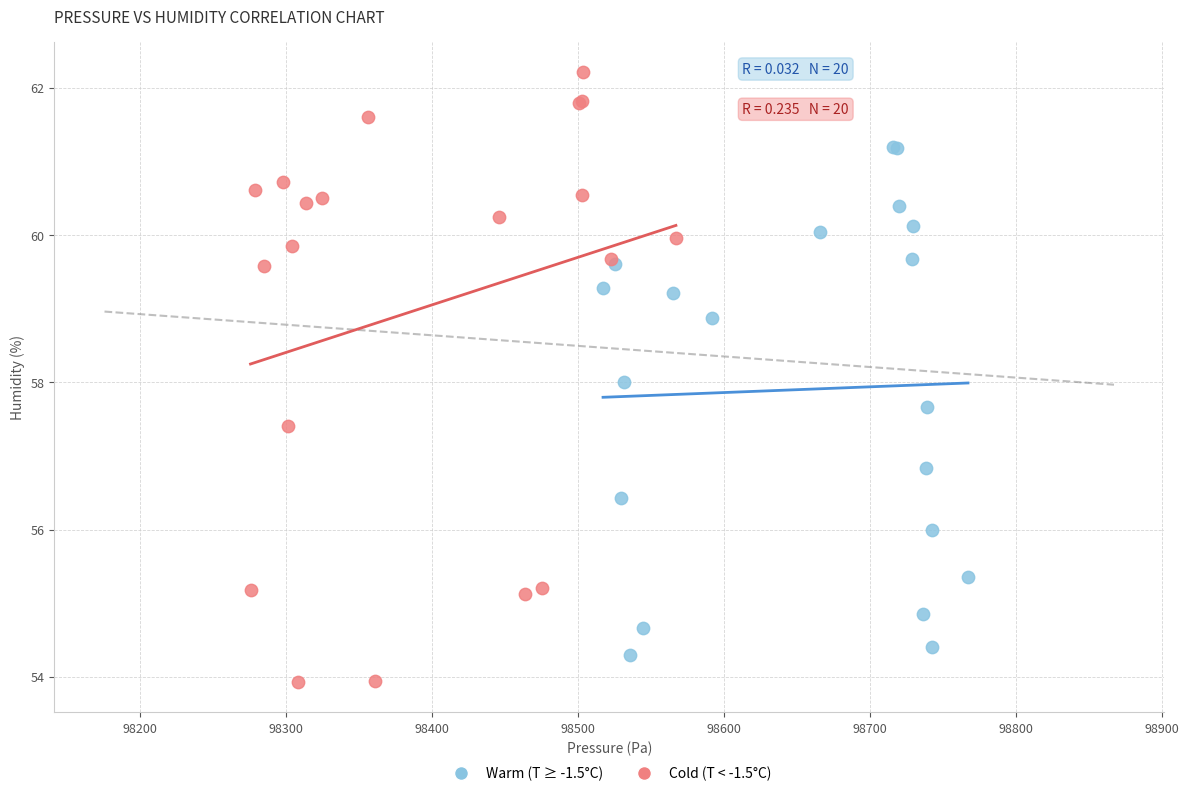

Which series has the widest spread of Y values?

Cold (T < -1.5°C)